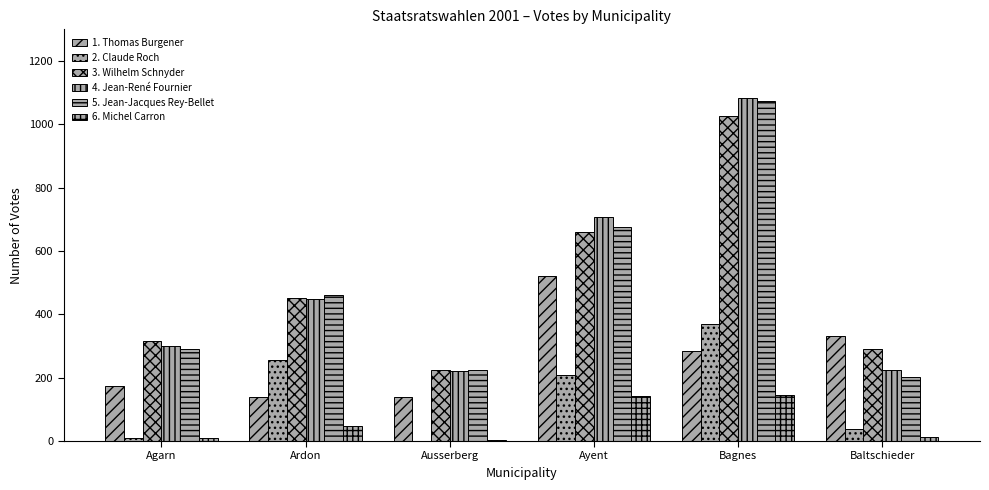

Count the number of categories in the chart.

6